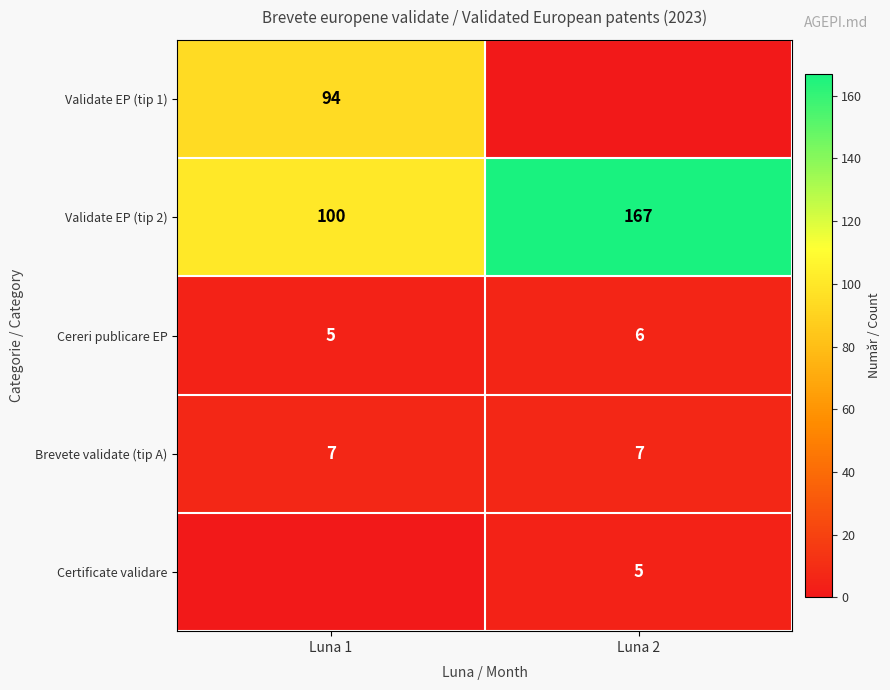

What is the highest value of the Cereri publicare EP series?

6